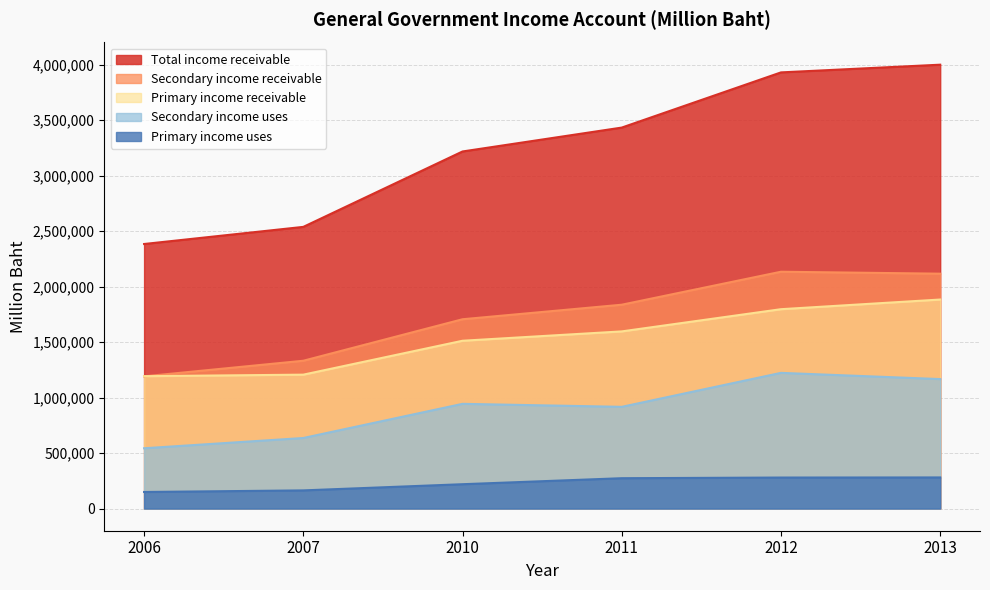

The value of Secondary income uses at 2010 is 943137. True or false?

True